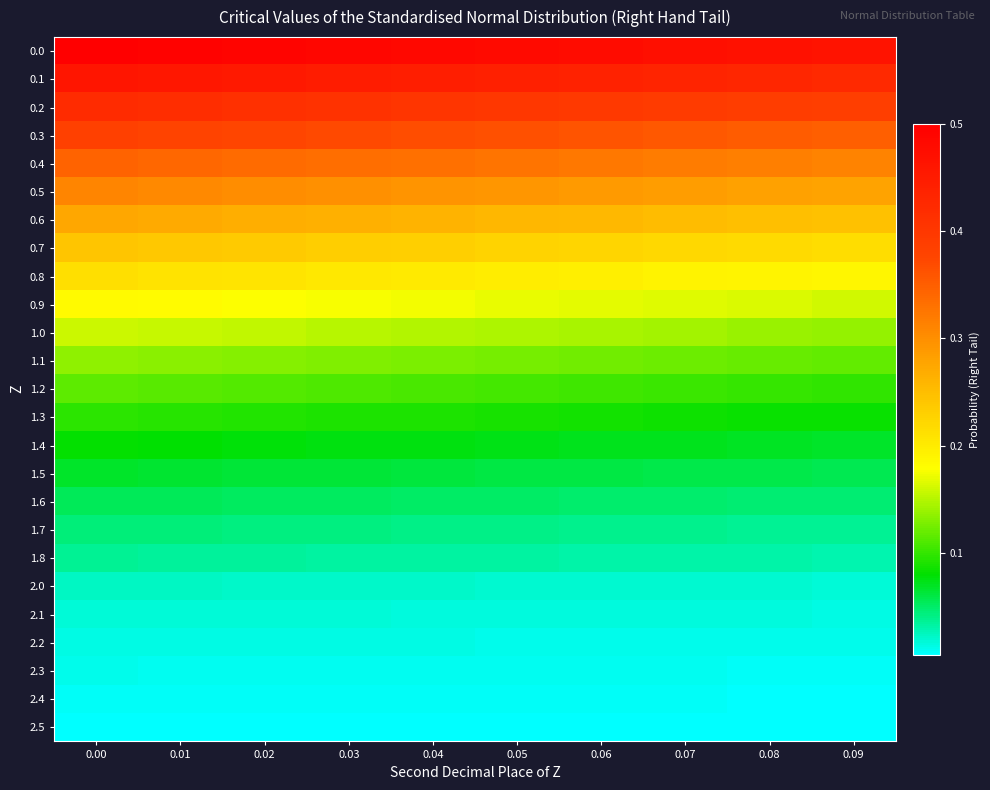

At how many categories does at least one series exceed 0?

10